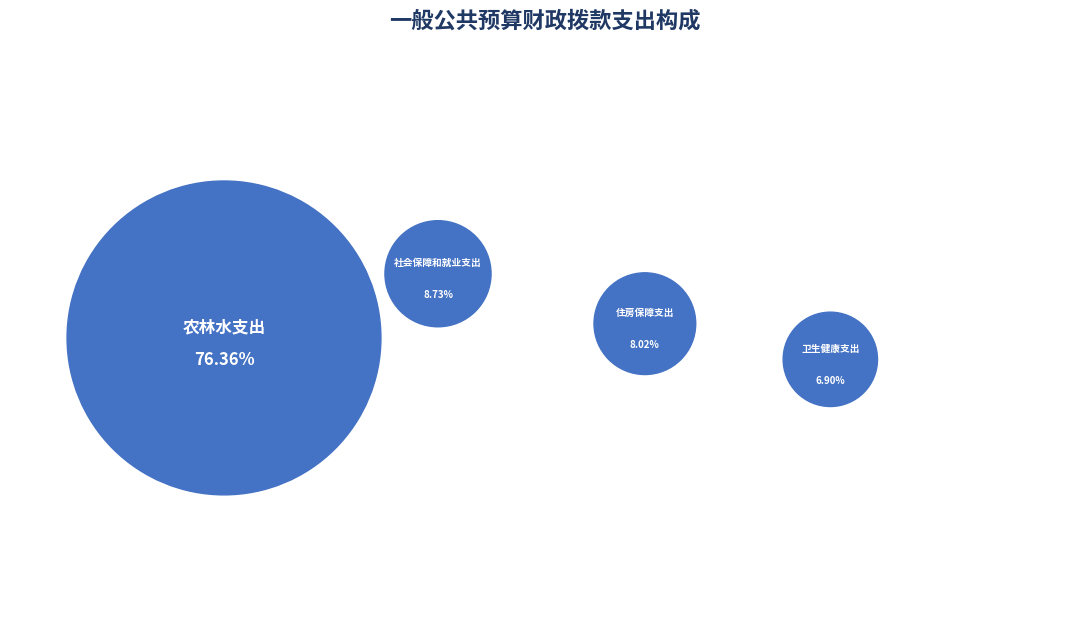

True or false: 住房保障支出 accounts for 8% of the total.

True